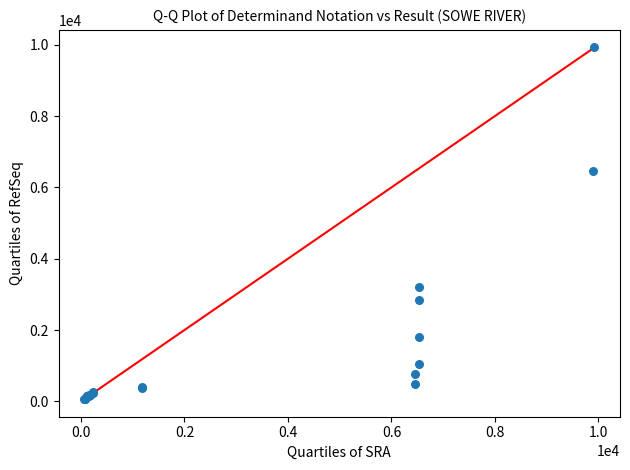

What Y value in the scatter plot is closest to 4992?

6447.7